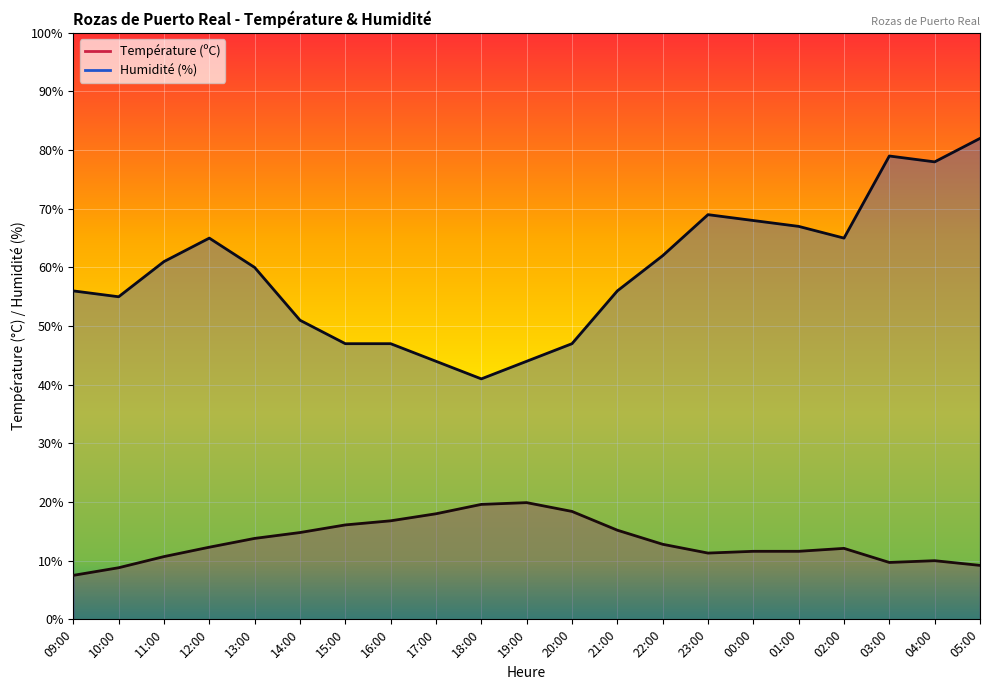

How many lines are shown in the chart?

2